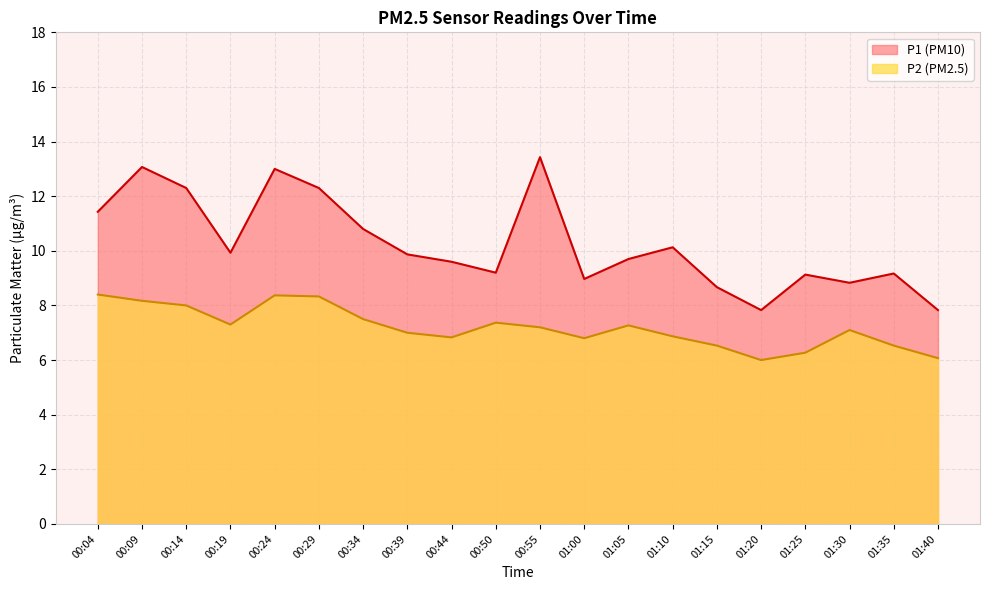

What is the greatest value displayed?

13.4